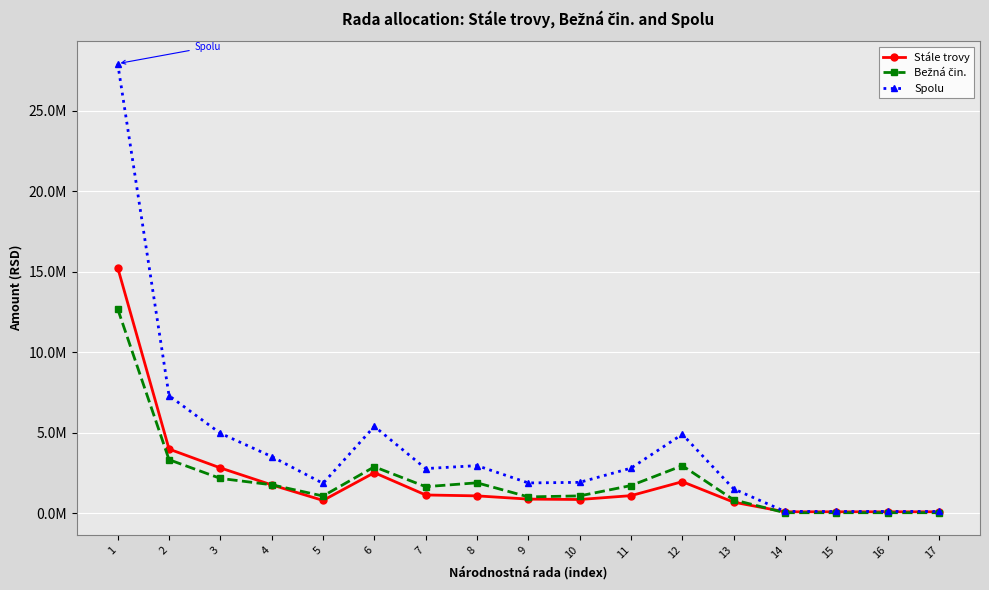

How many interior local peaks does the Stále trovy series have?

2